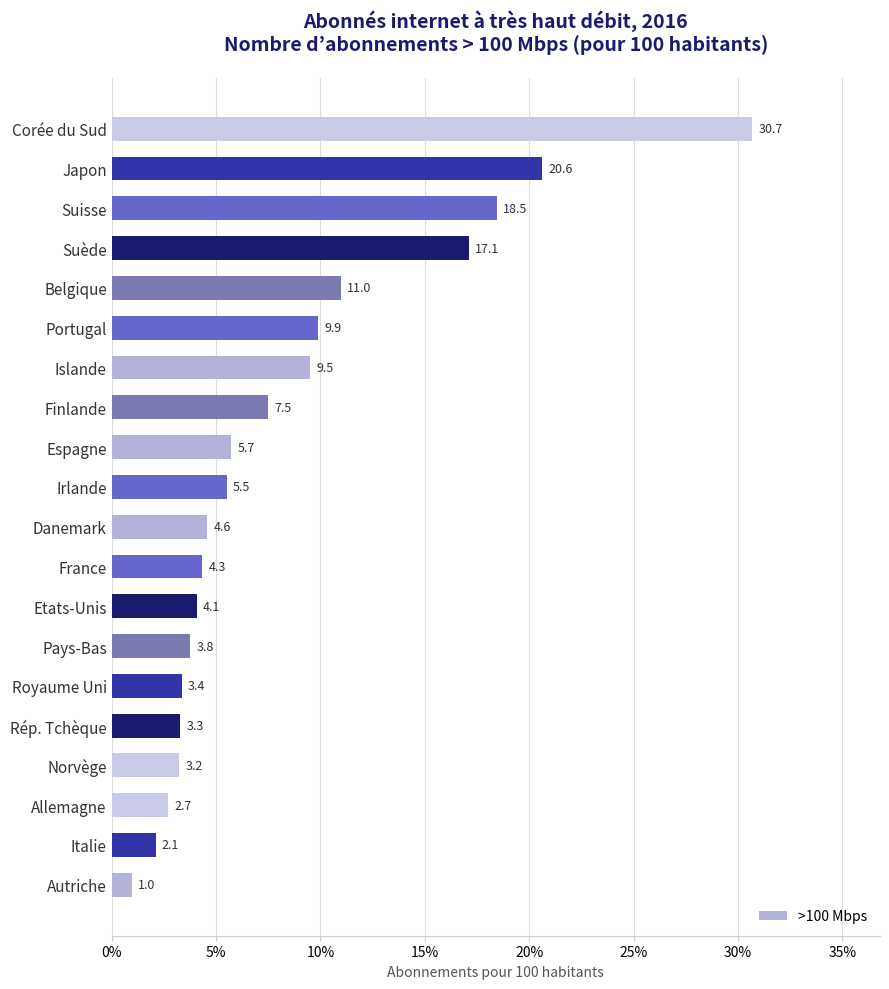

Where is the data nearest to the value 15?

Suède